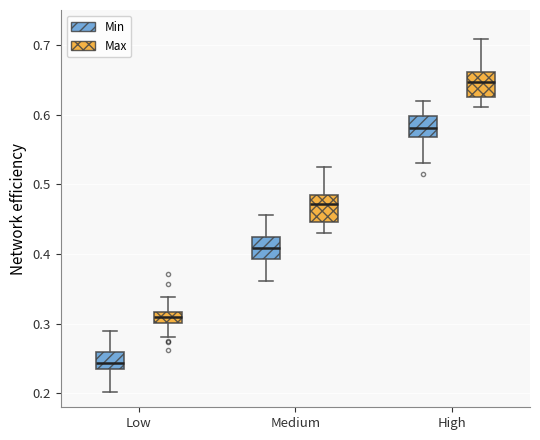

Reading left to right, read every box against the y-axis: the position of its median line, the range the box covers, and the ends of its whiskers. The values are not printed on the chart, so give them approximately, as read against the axis.

Low (Min): median 0.24 (inside the box), box 0.24 to 0.26, whiskers 0.20 to 0.29
Low (Max): median 0.31, box 0.30 to 0.32, whiskers 0.28 to 0.34
Medium (Min): median 0.41, box 0.39 to 0.42, whiskers 0.36 to 0.46
Medium (Max): median 0.47, box 0.45 to 0.48, whiskers 0.43 to 0.52
High (Min): median 0.58, box 0.57 to 0.60, whiskers 0.53 to 0.62
High (Max): median 0.65, box 0.63 to 0.66, whiskers 0.61 to 0.71